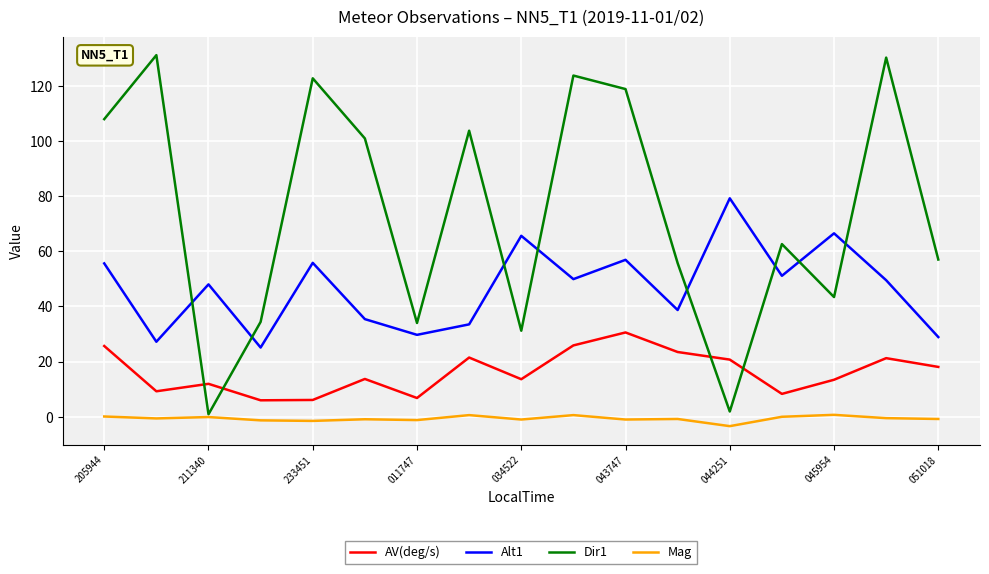

What is the smallest value displayed?

-3.4